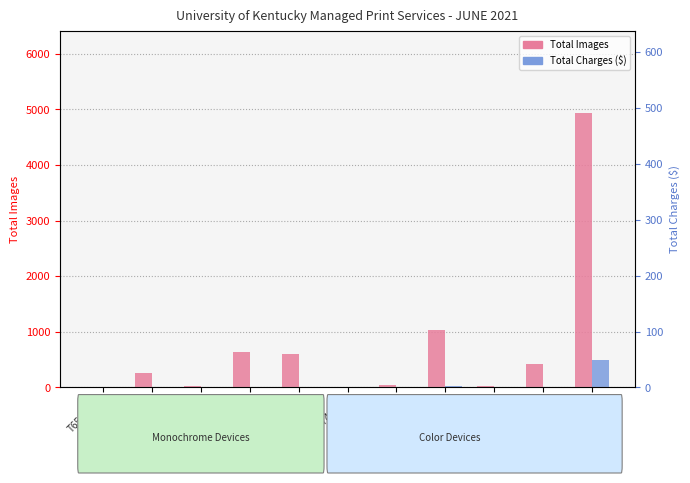

Is it true that Total Images equals 701.4 at CX725DE?

False